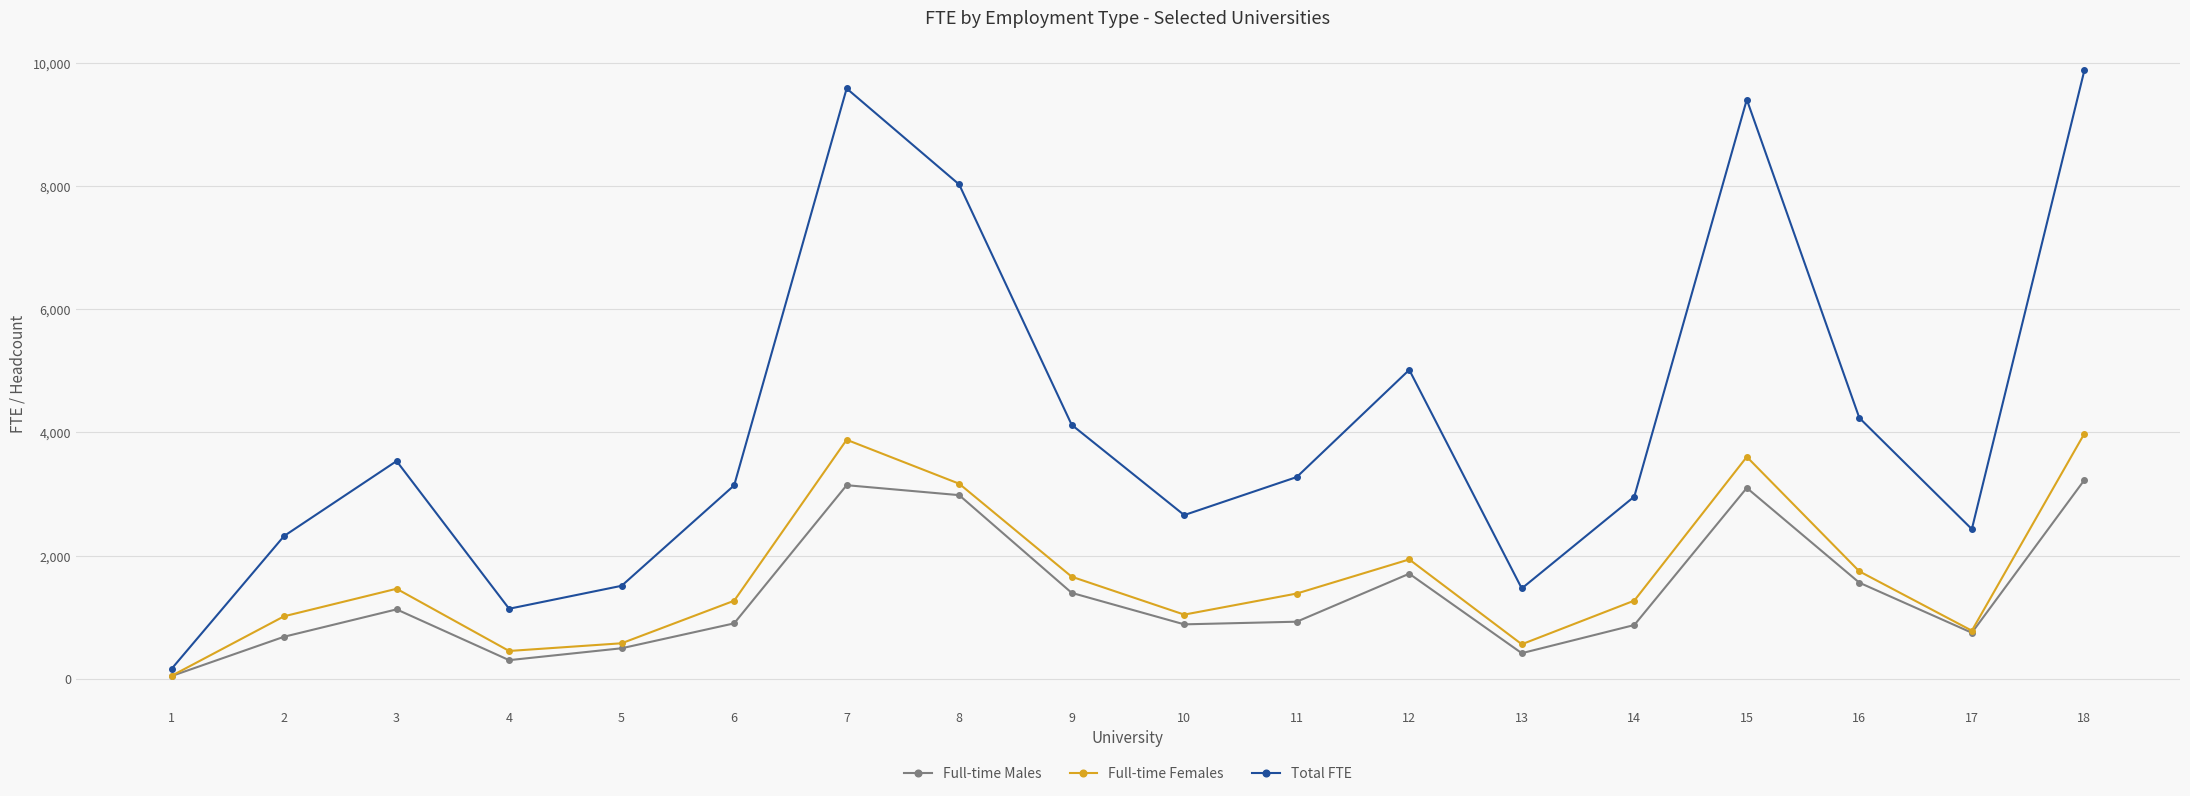

Read the Full-time Females value at 4.

453.0